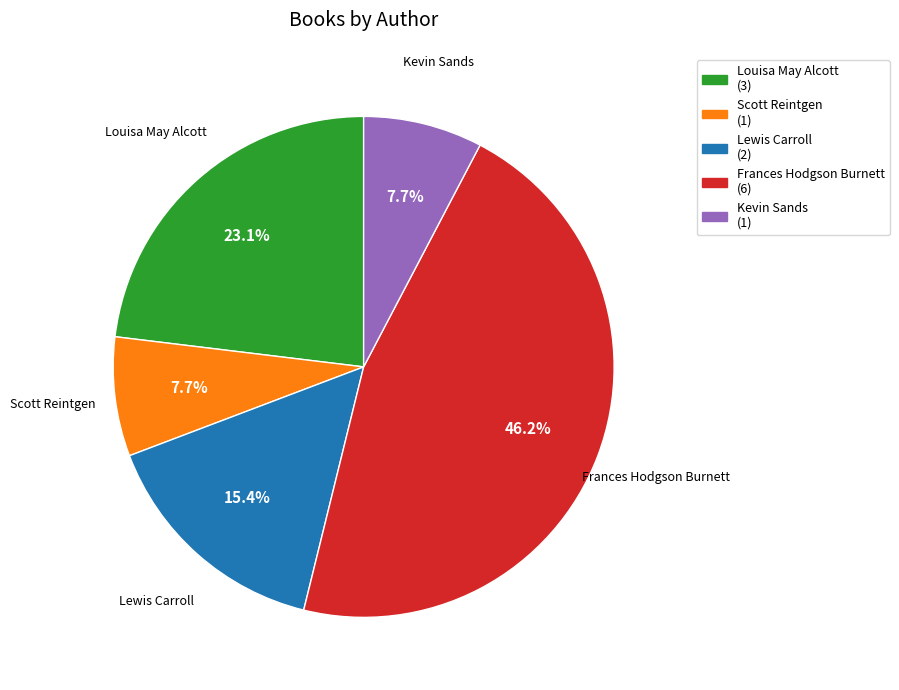

To the nearest percent, what is the difference between the largest and smallest slice percentages?

38%